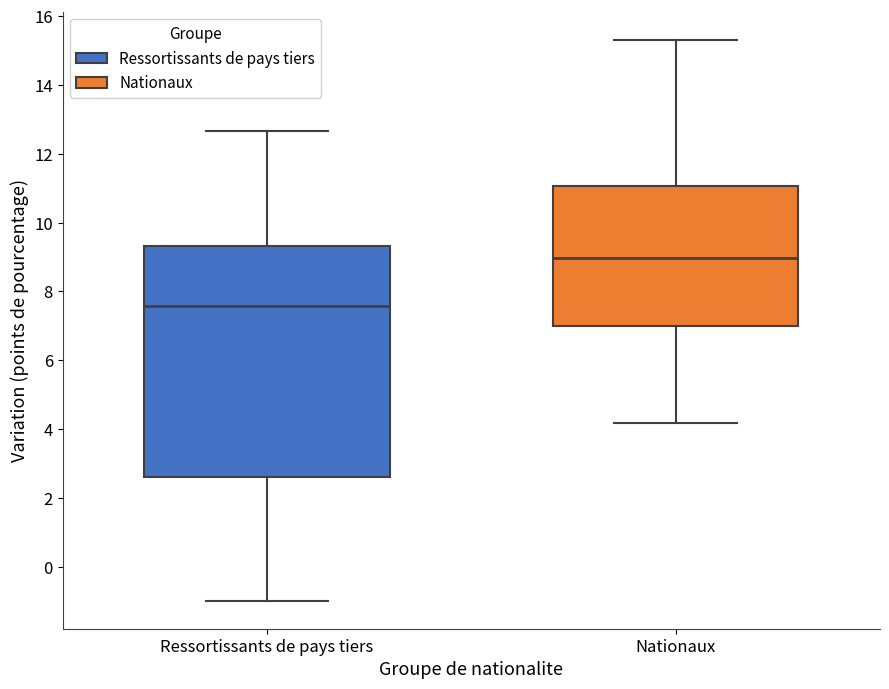

Which box has the highest median line?

Nationaux